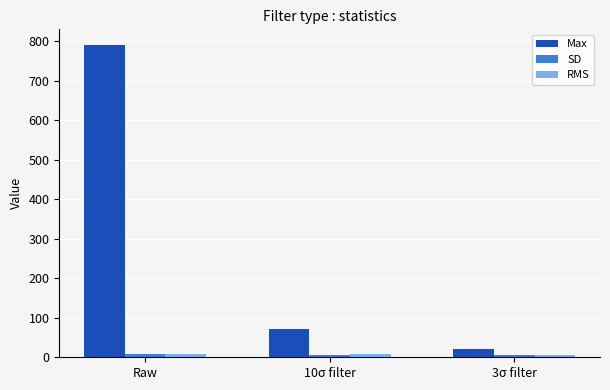

Which series has the largest total across all categories?

Max